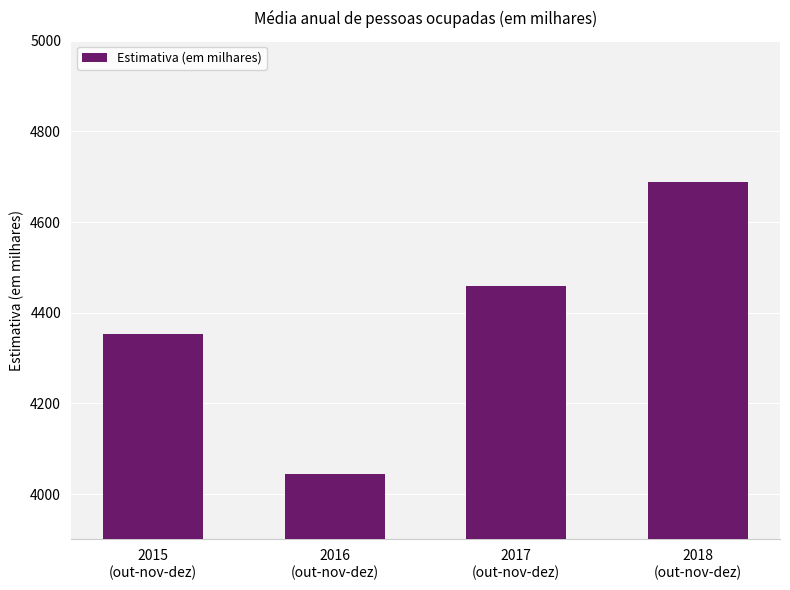

Which label corresponds to the smallest value in the chart?

2016
(out-nov-dez)